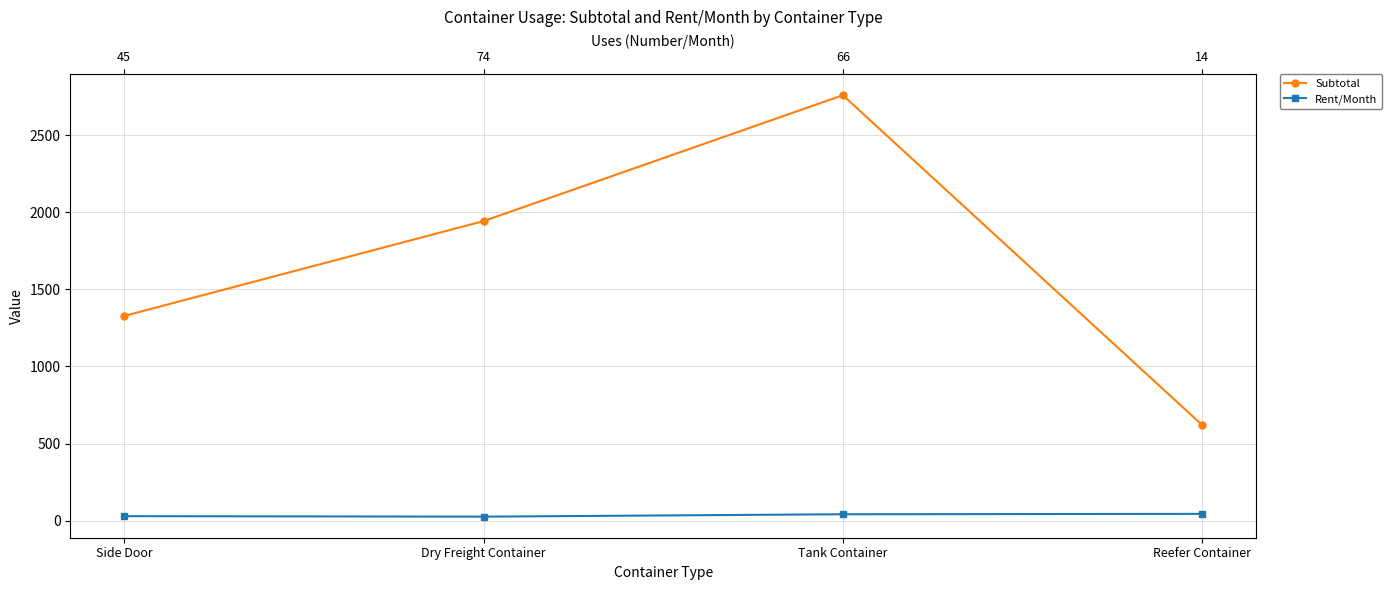

True or false: Rent/Month and Subtotal intersect in this chart.

False